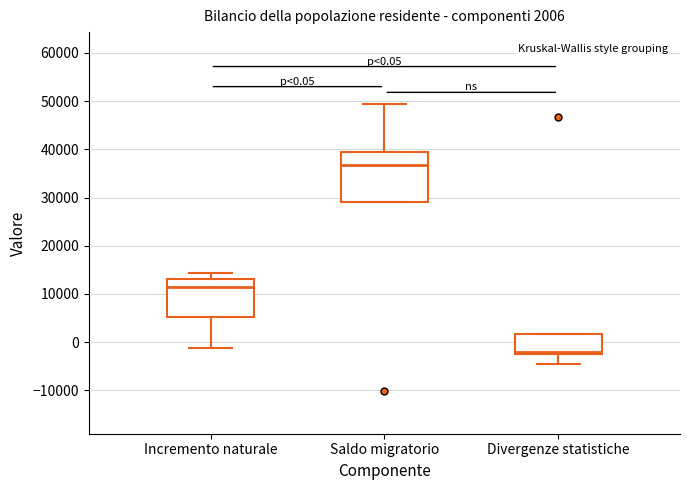

Which box has the highest median line?

Saldo migratorio